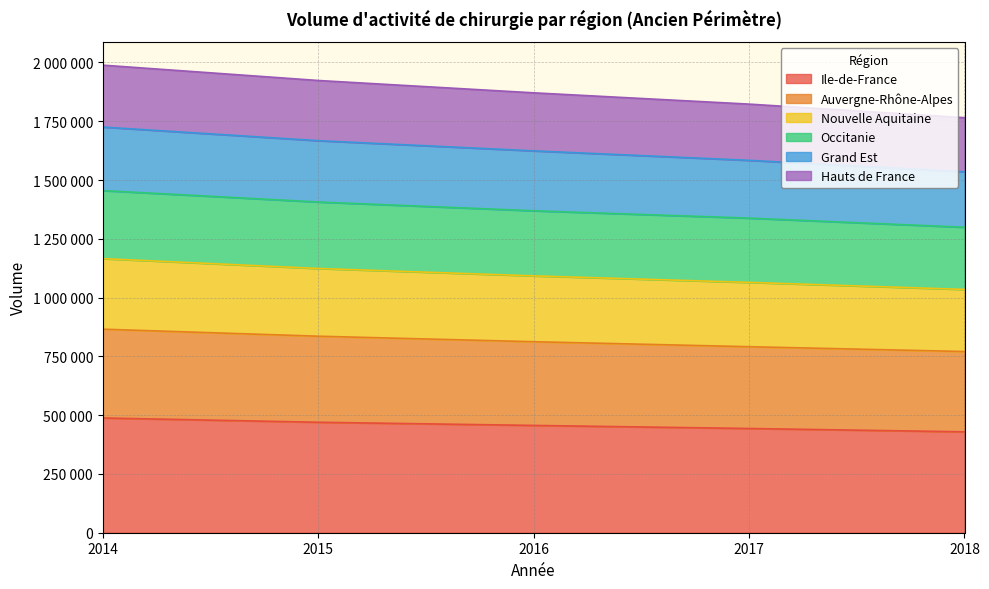

Rank the categories by Grand Est value from lowest to highest.

2018, 2017, 2016, 2015, 2014